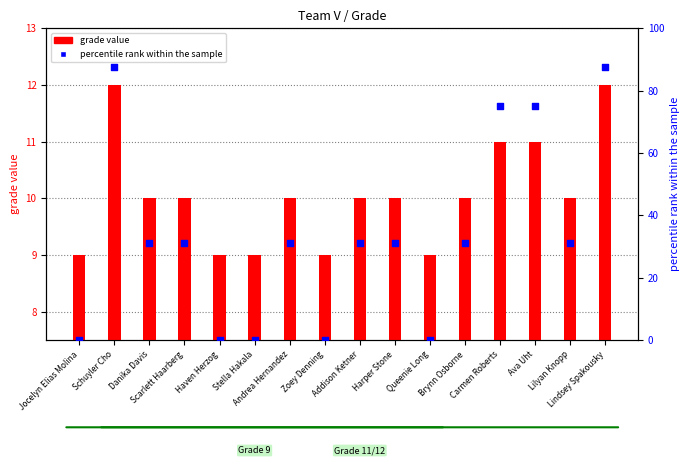

What is the total value across all series at Jocelyn Elias Molina?

9.0